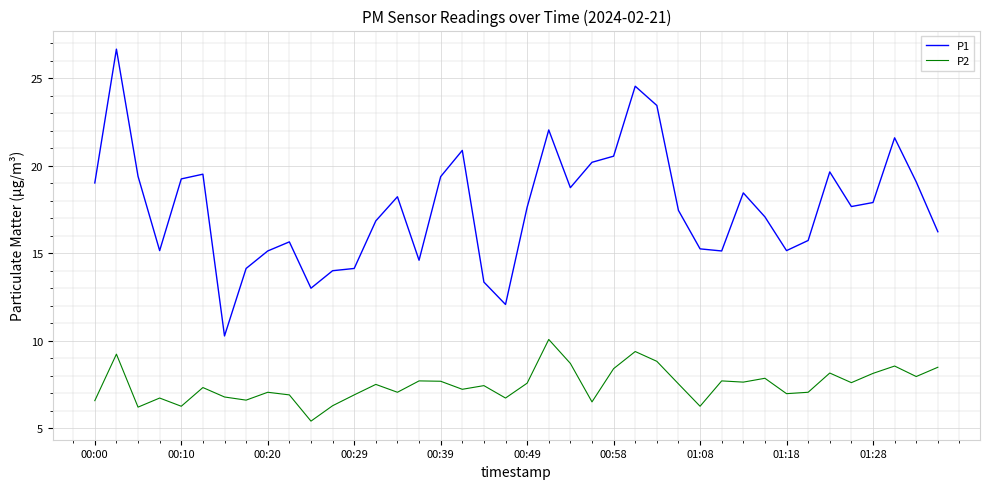

Which series has the largest range (max minus min)?

P1